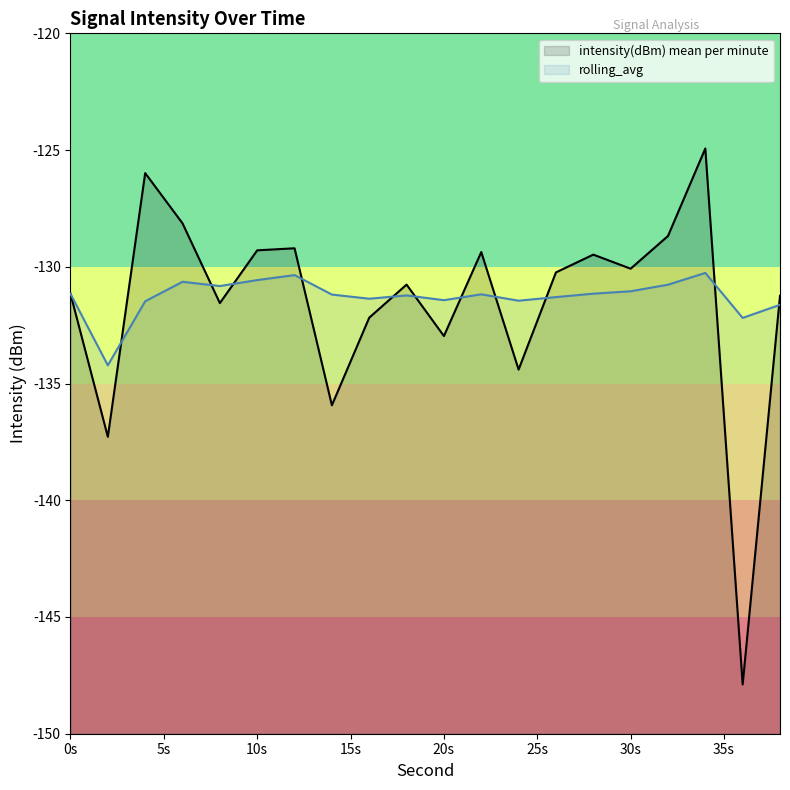

What value does the intensity(dBm) mean per minute series have at 26?

-130.2